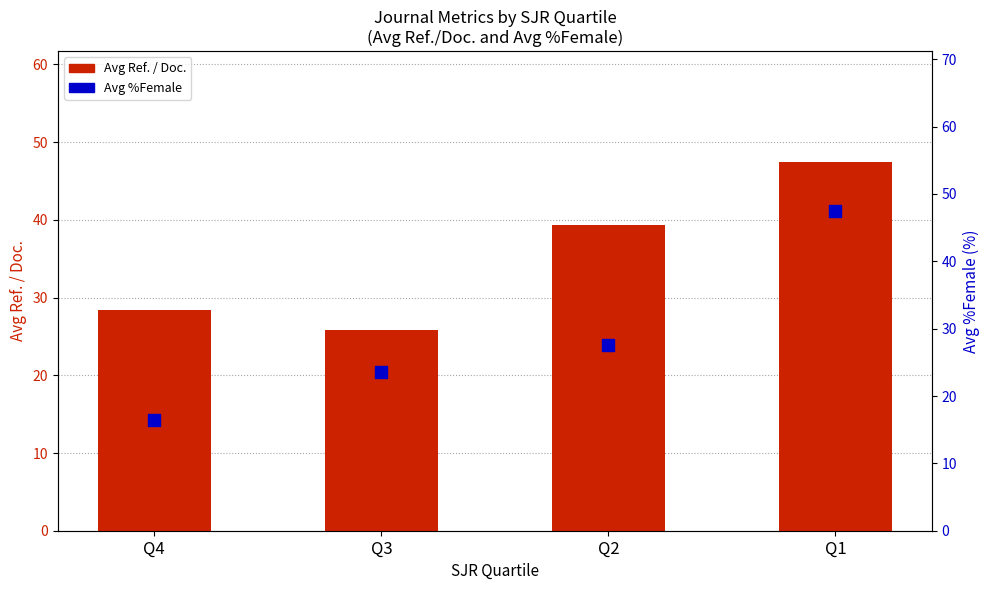

What is the total value across all series at Q4?

44.8